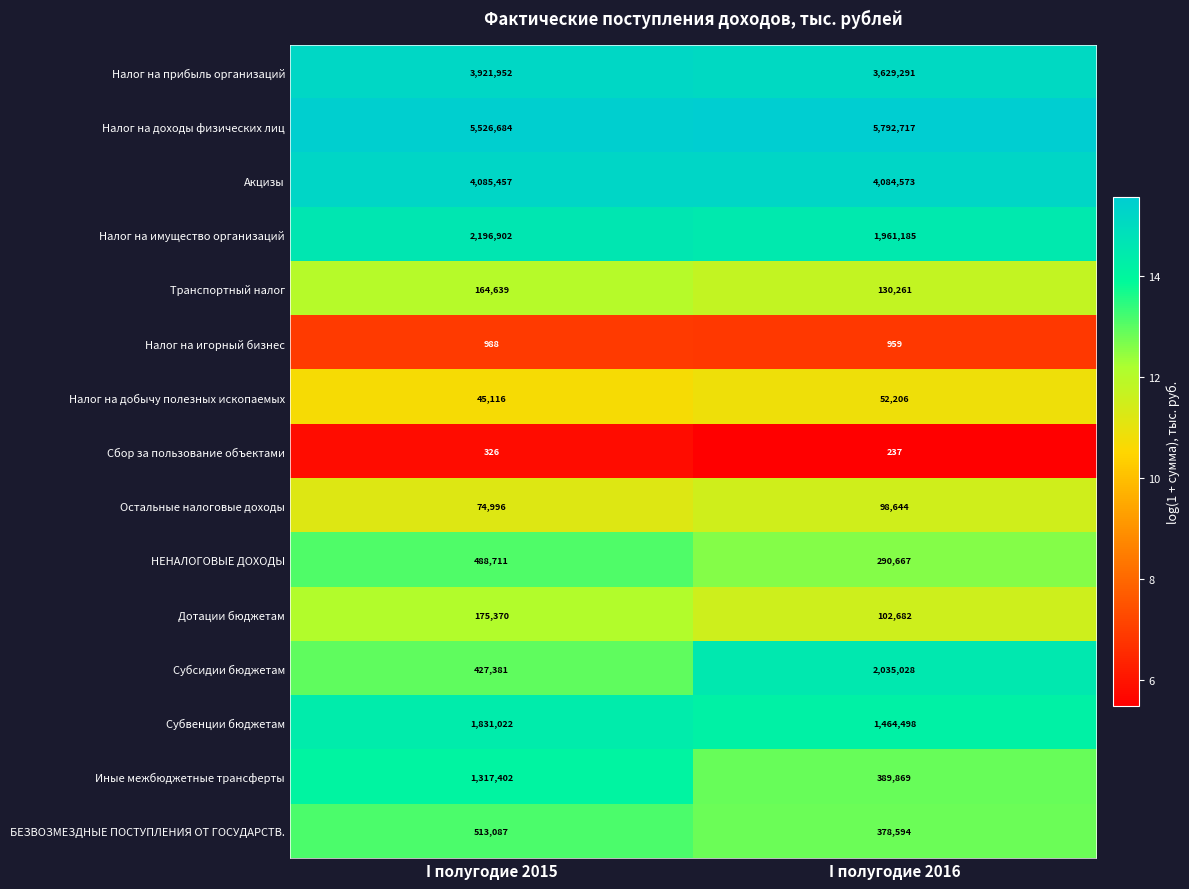

Which category has the lowest value across all series?

I полугодие 2016